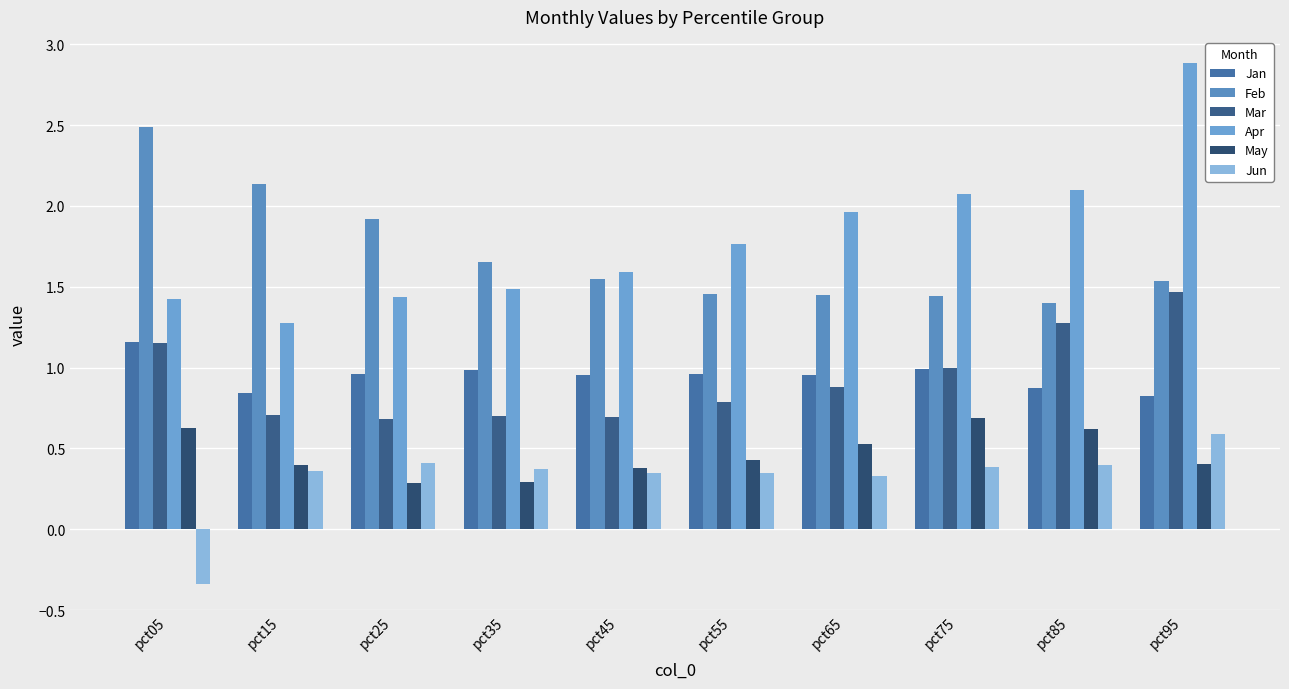

Does the chart contain any negative values?

Yes